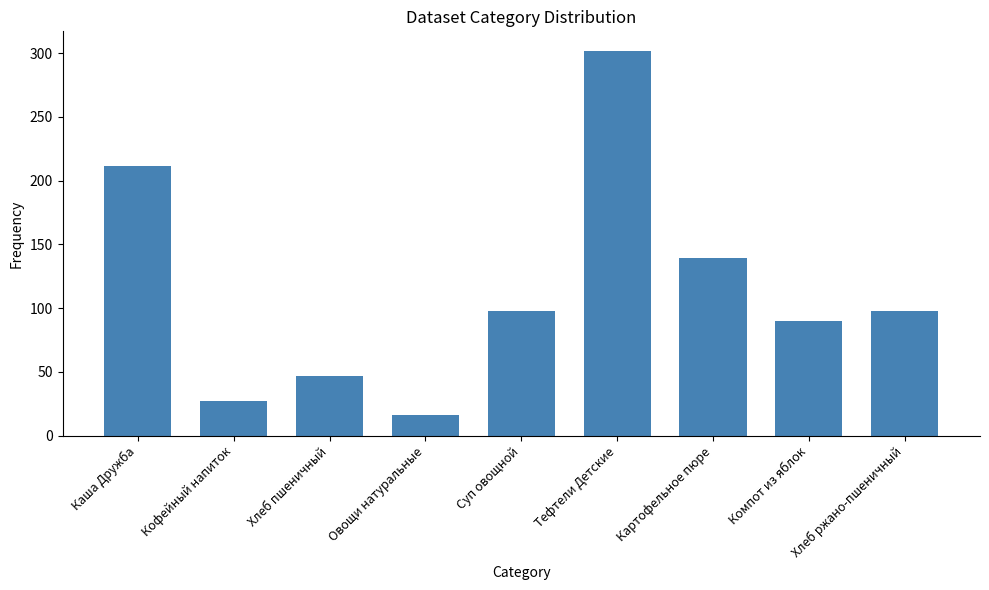

At which label is the value closest to 159?

Картофельное пюре